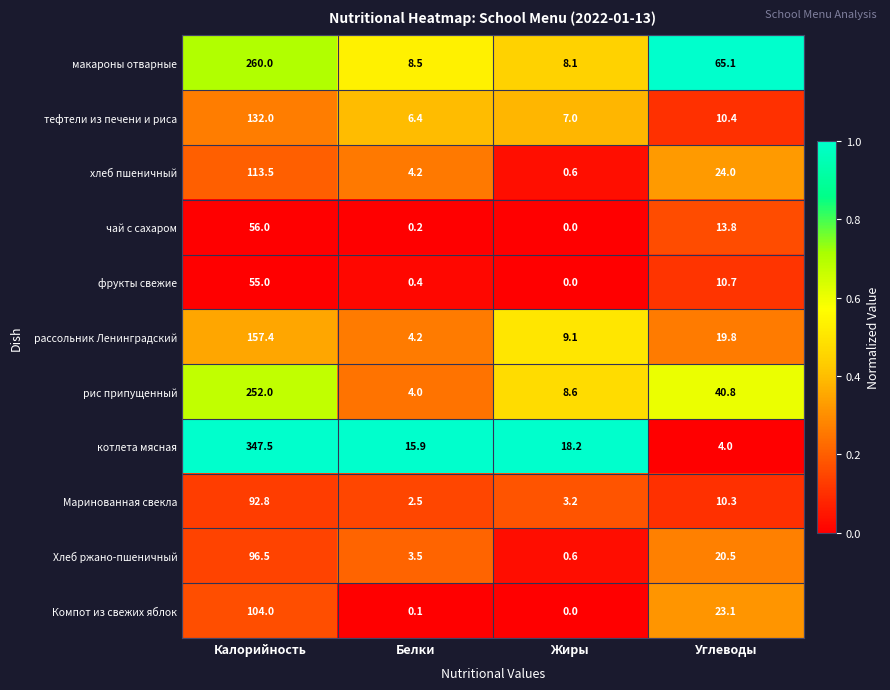

At which category does the chart reach its minimum across all series?

Жиры